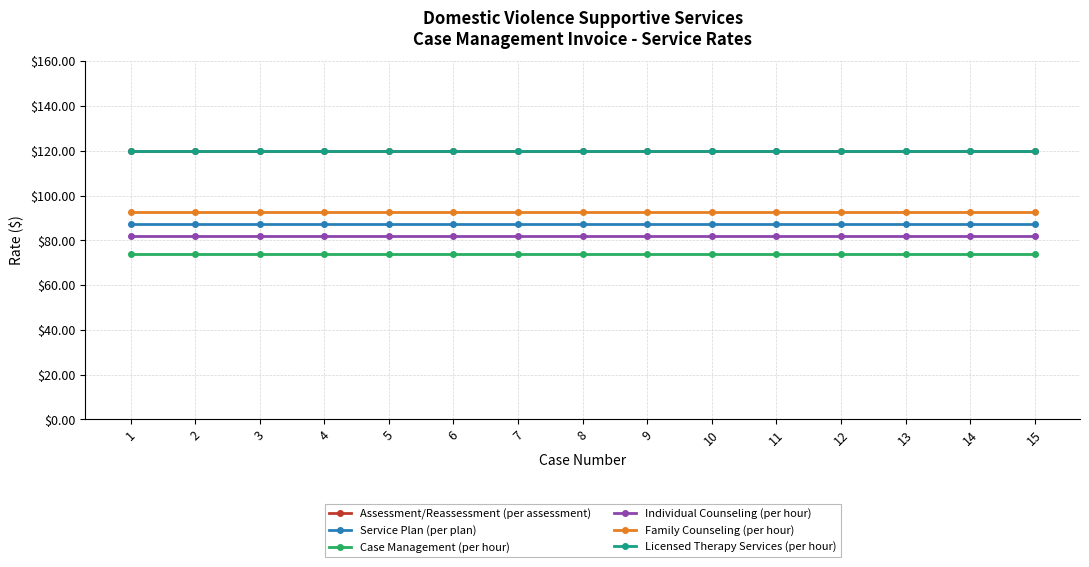

Is this an area chart (filled region under the line)?

No